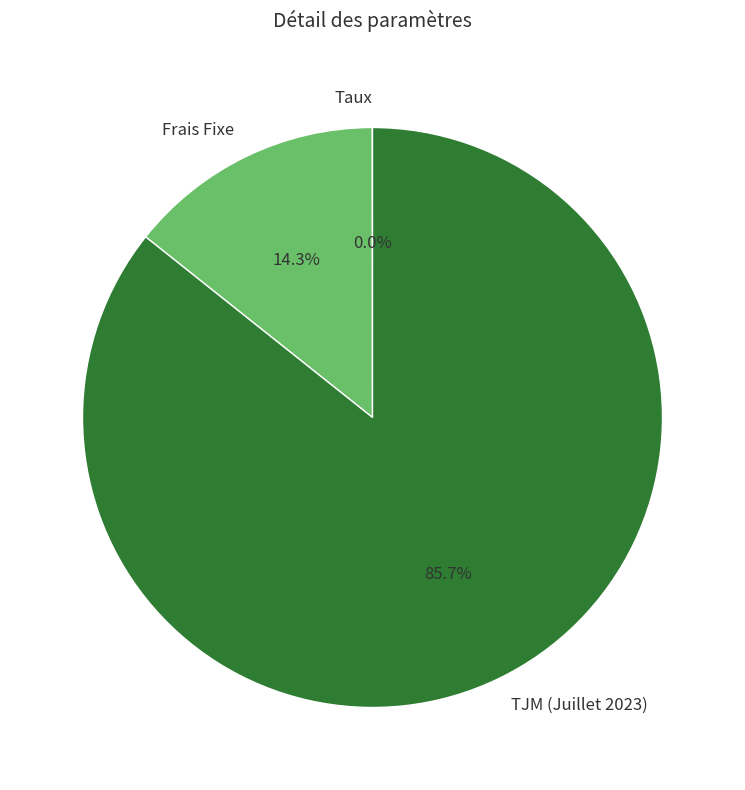

Is there a majority slice in this chart?

Yes